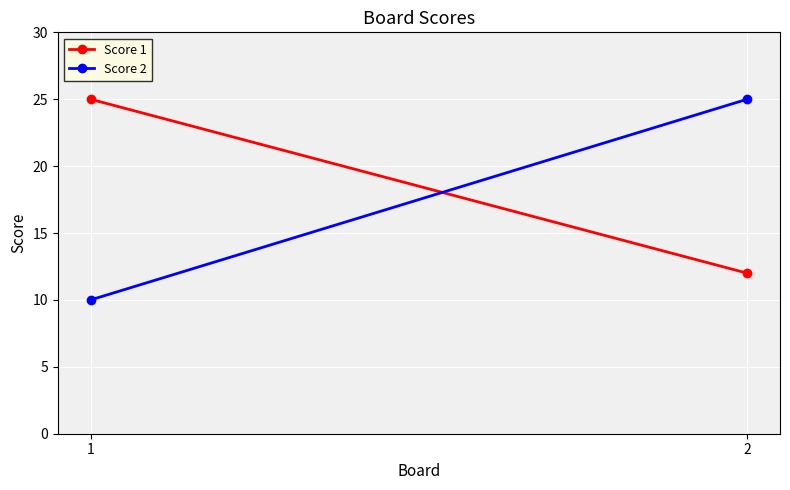

Count the number of categories in the chart.

2